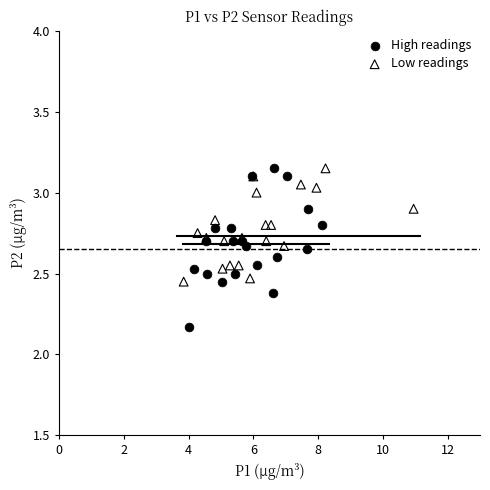

Which series has the largest Y range (max minus min)?

High readings